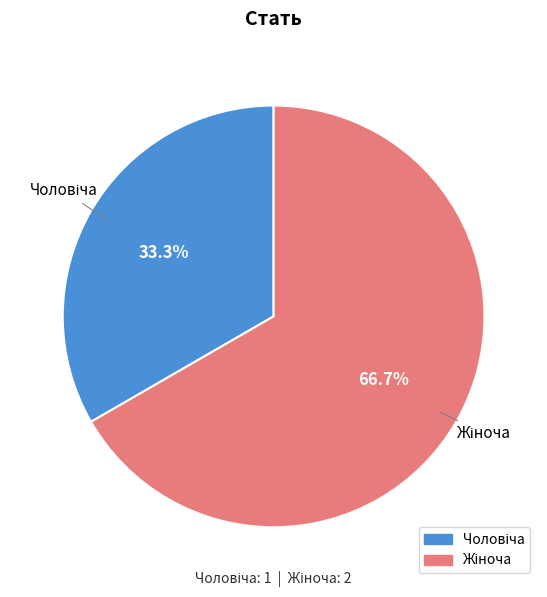

Is there a majority slice in this chart?

Yes